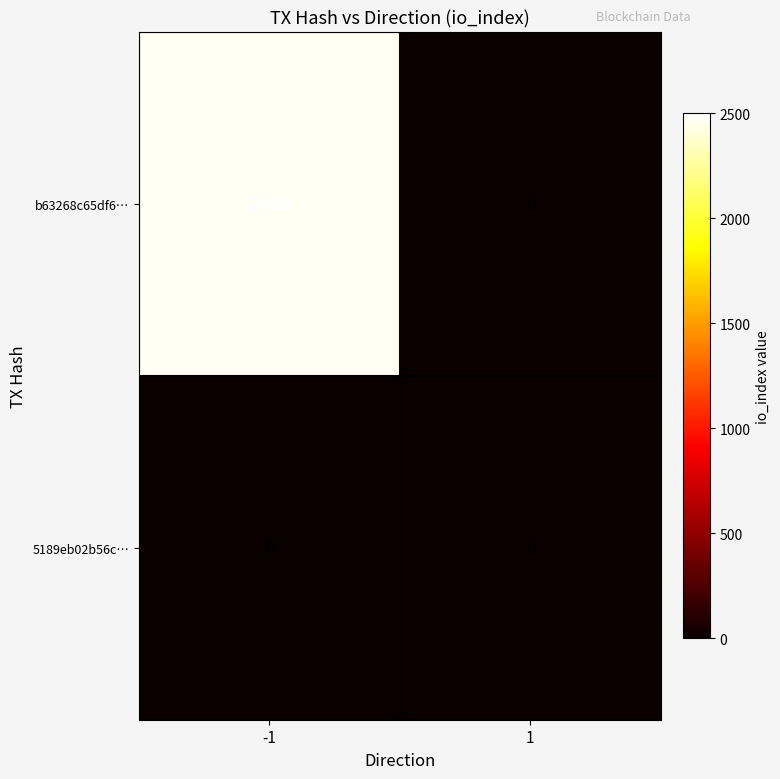

How many series are shown in this chart?

2